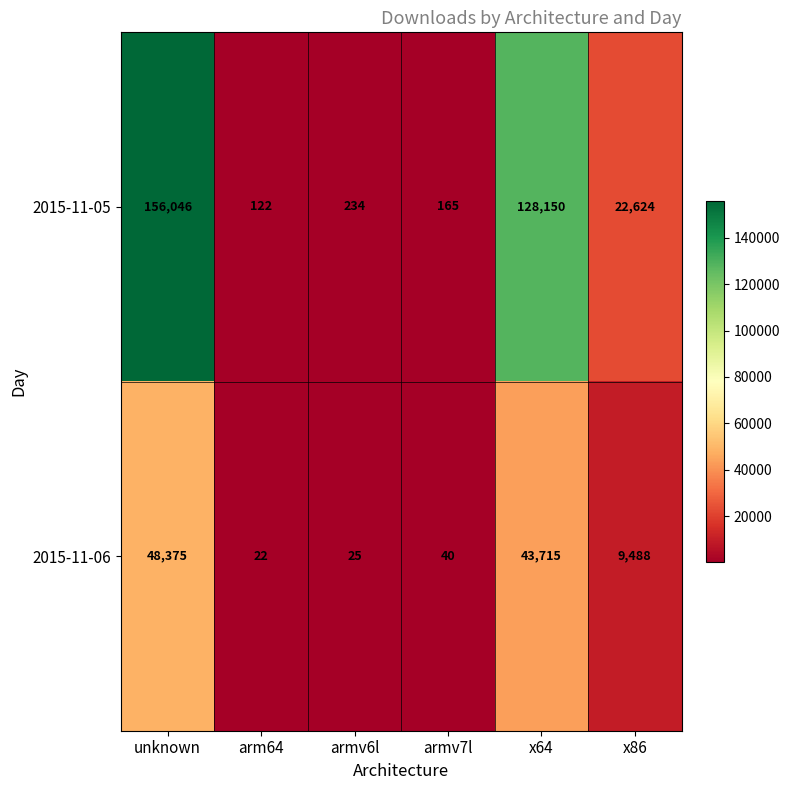

How many data points does each series have?

6